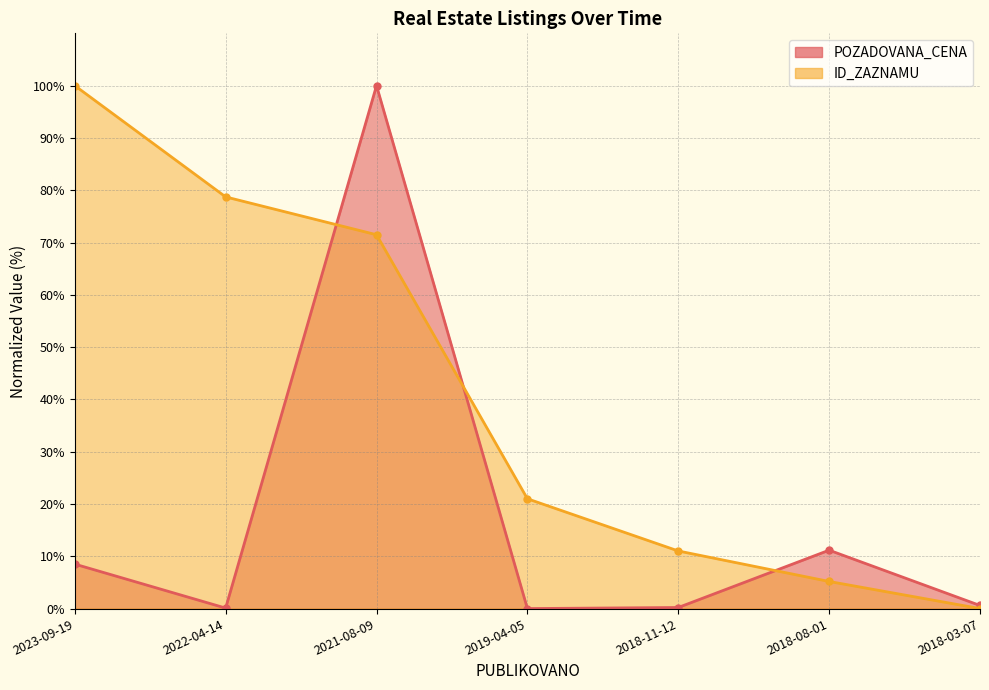

What is the value of the POZADOVANA_CENA point at the 5th from the left?

0.2